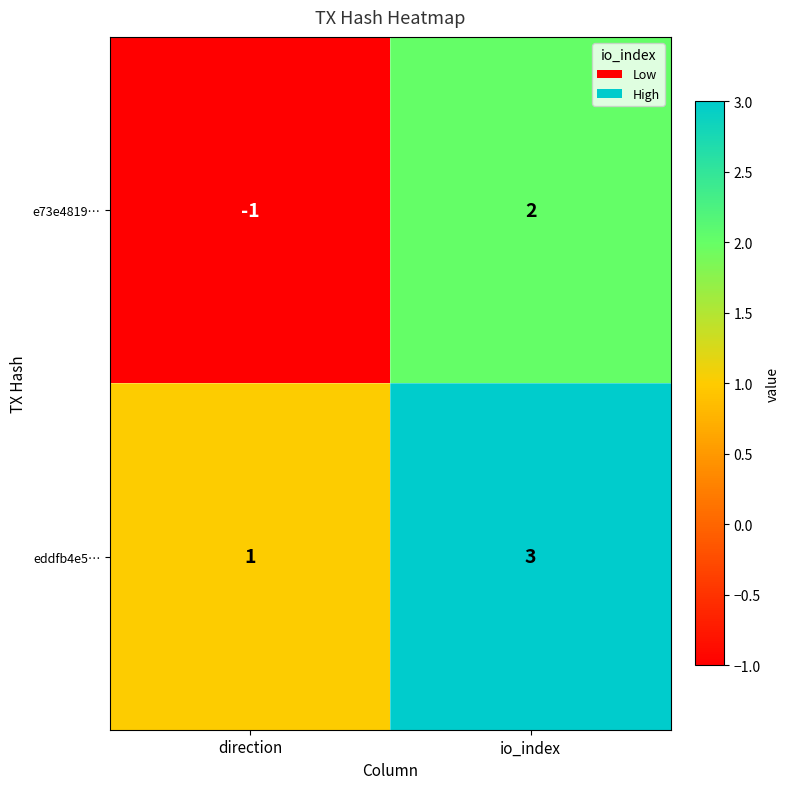

Reading left to right, extract all data points from this chart.

e73e4819…: direction=-1	io_index=2
eddfb4e5…: direction=1	io_index=3